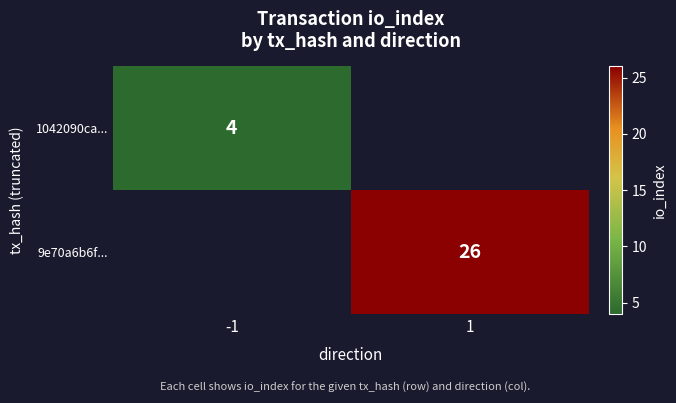

The 9e70a6b6f... series shows 26 at 1. True or false?

True